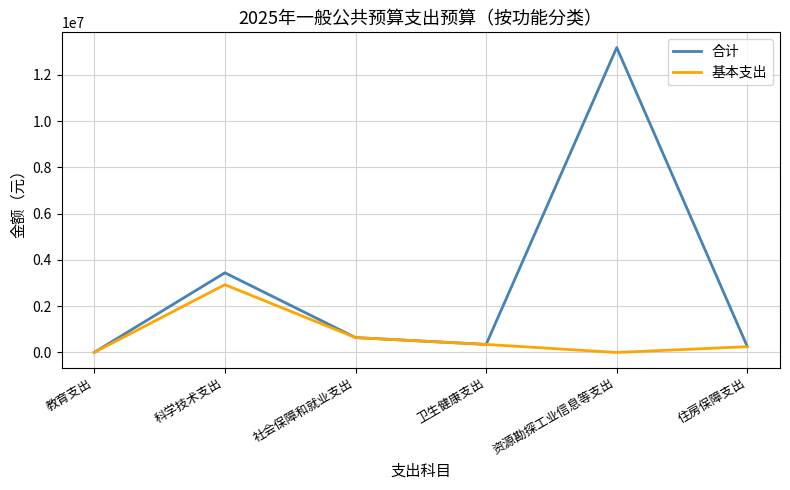

List the series in order of their peak value, lowest first.

基本支出, 合计